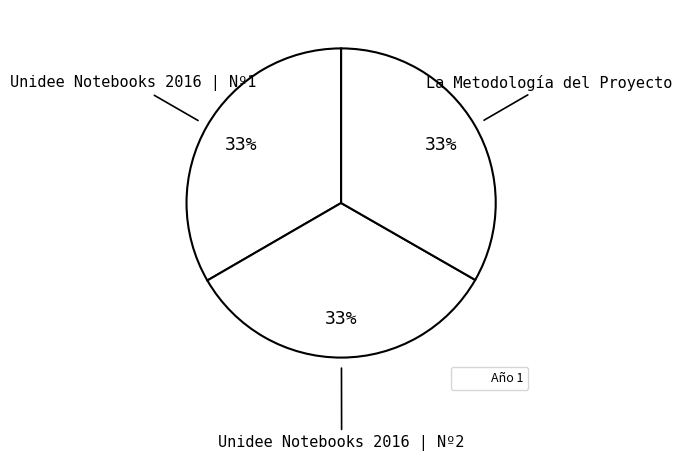

Count the number of slices in the pie.

3